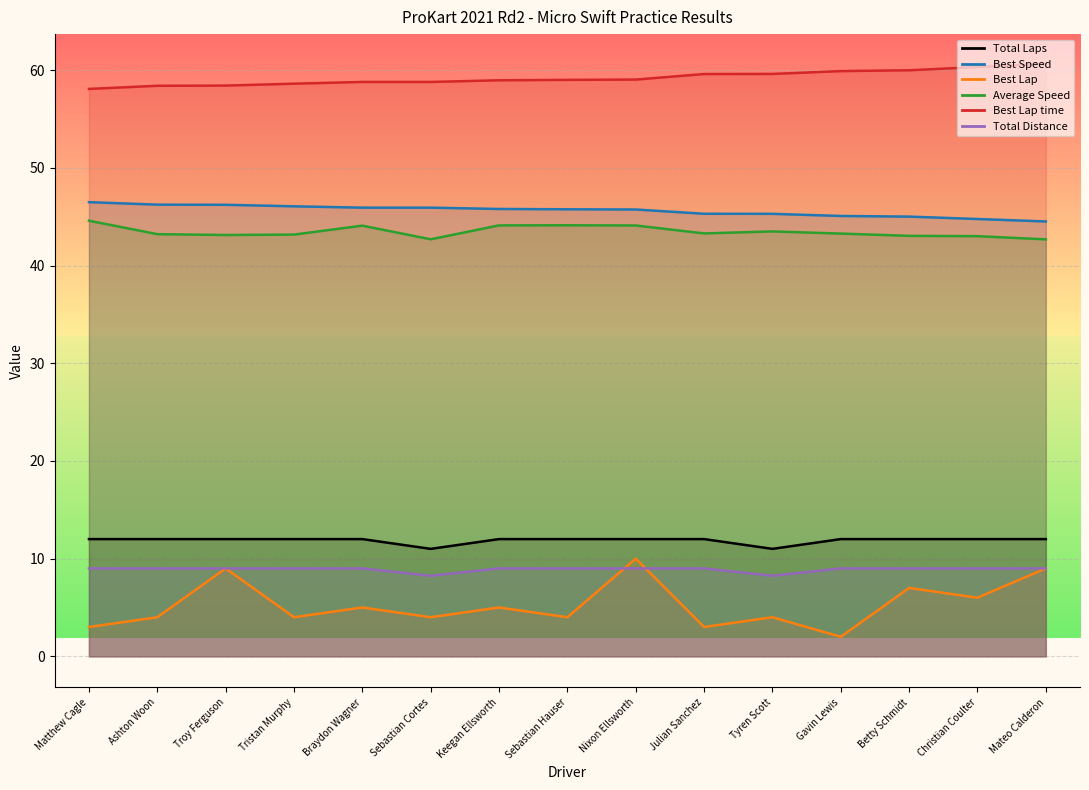

True or false: Total Laps and Total Distance cross at least once.

False